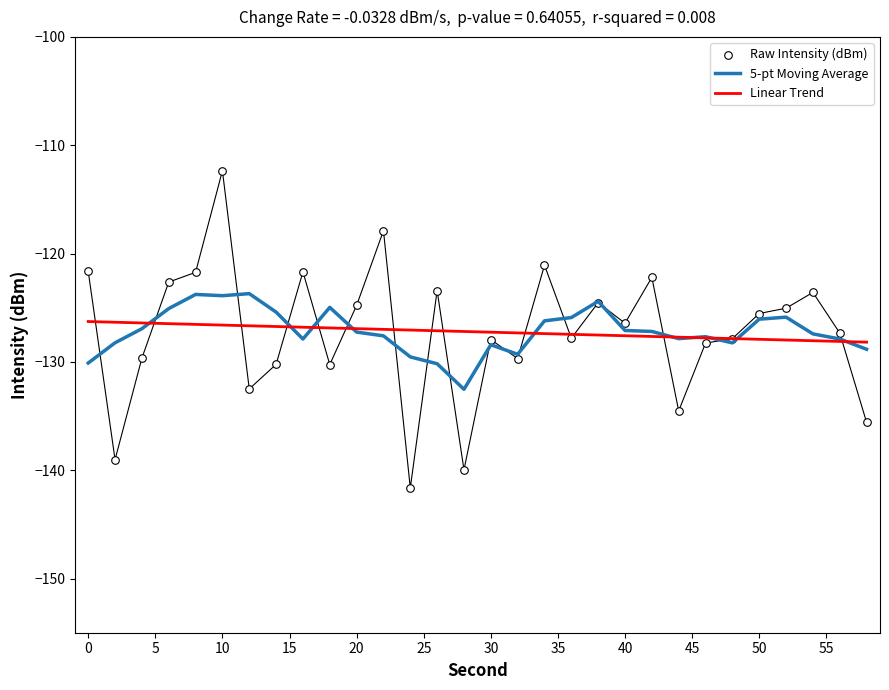

The 5-pt Moving Average series shows -43.4 at 50. True or false?

False